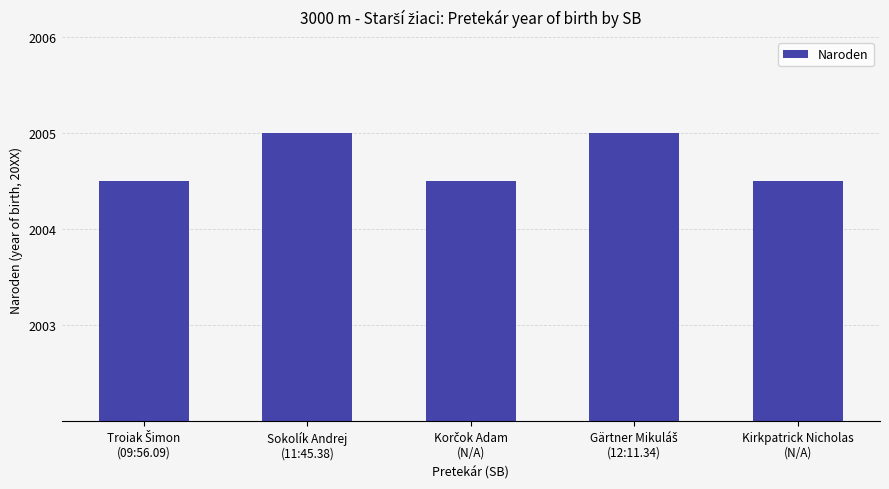

The chart shows a value of 5 at Troiak Šimon
(09:56.09). True or false?

True